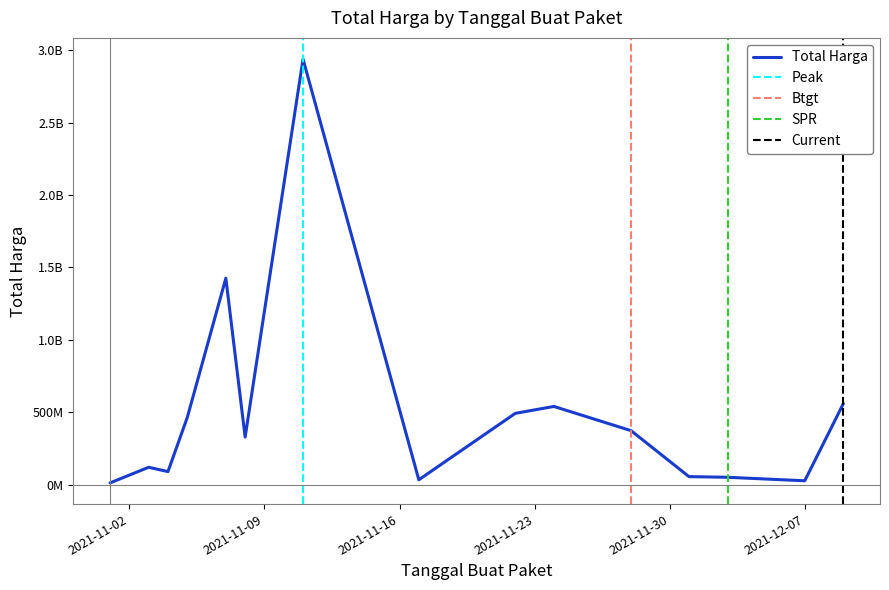

What is the label of the 16th point from the right?

2021-11-03